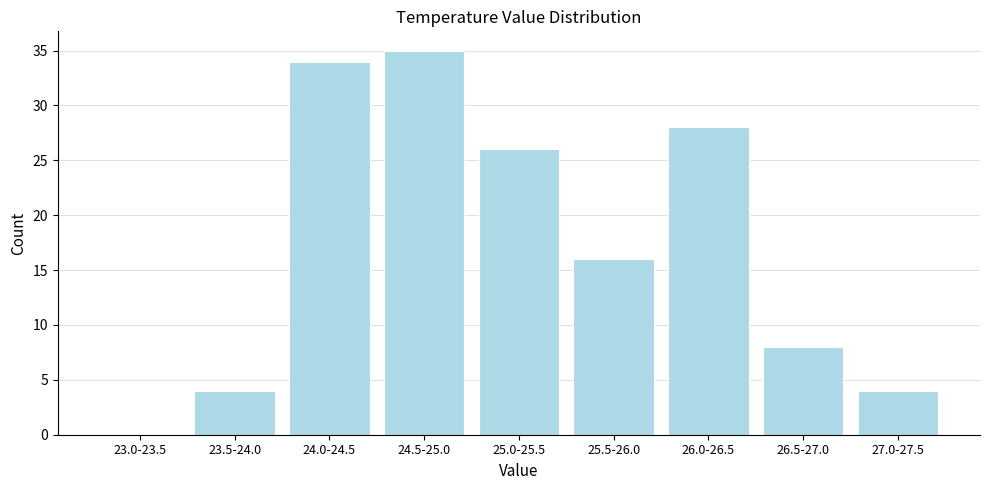

Reading left to right, list all the values displayed in this chart.

23.0-23.5=0	23.5-24.0=4	24.0-24.5=34	24.5-25.0=35	25.0-25.5=26	25.5-26.0=16	26.0-26.5=28	26.5-27.0=8	27.0-27.5=4